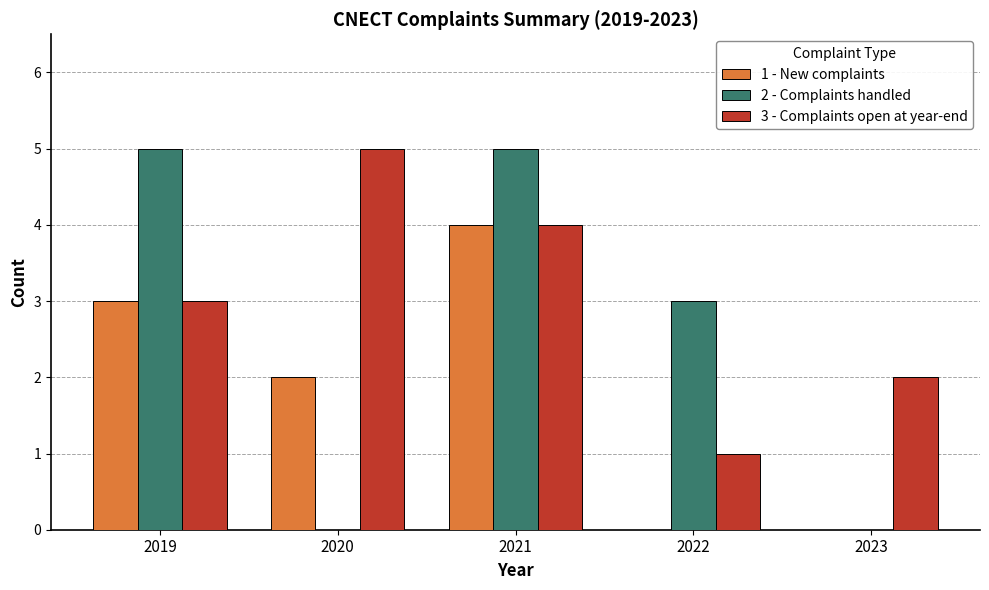

At which category is the sum across all series the highest?

2021